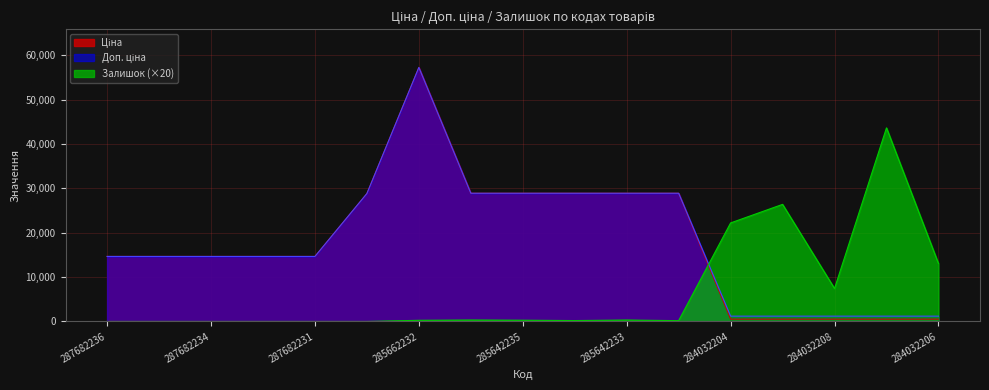

List the series in order of their peak value, highest first.

Ціна, Доп. ціна, Залишок